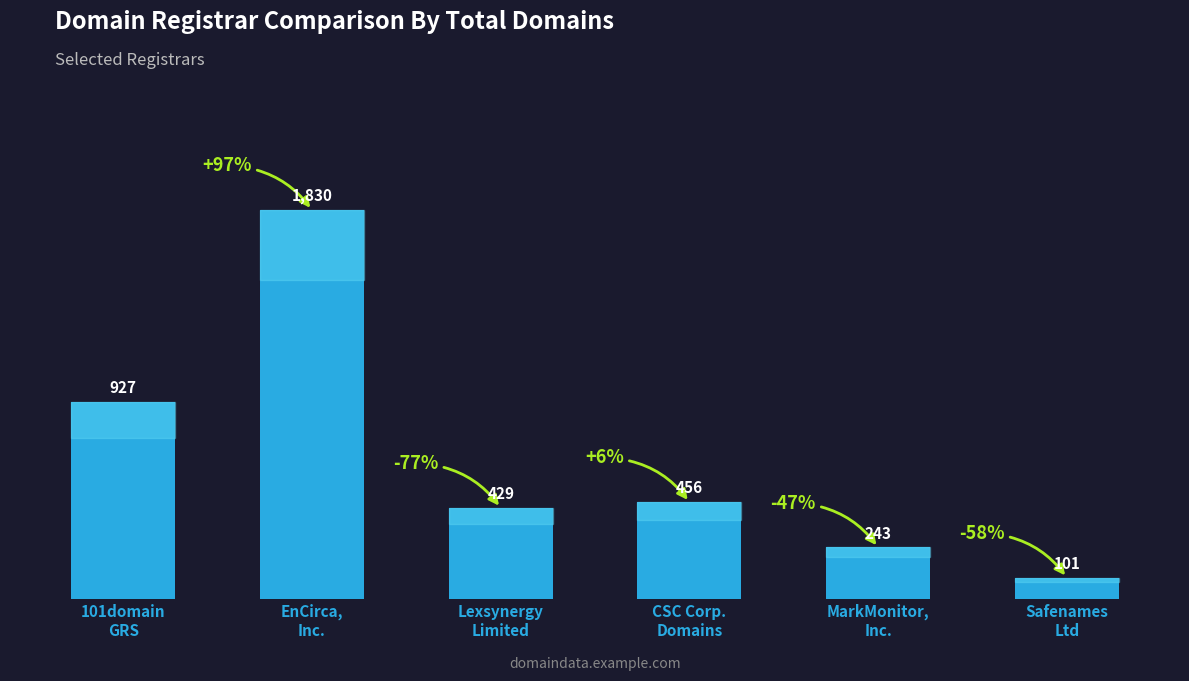

Are the bars grouped side by side (vs. stacked)?

No